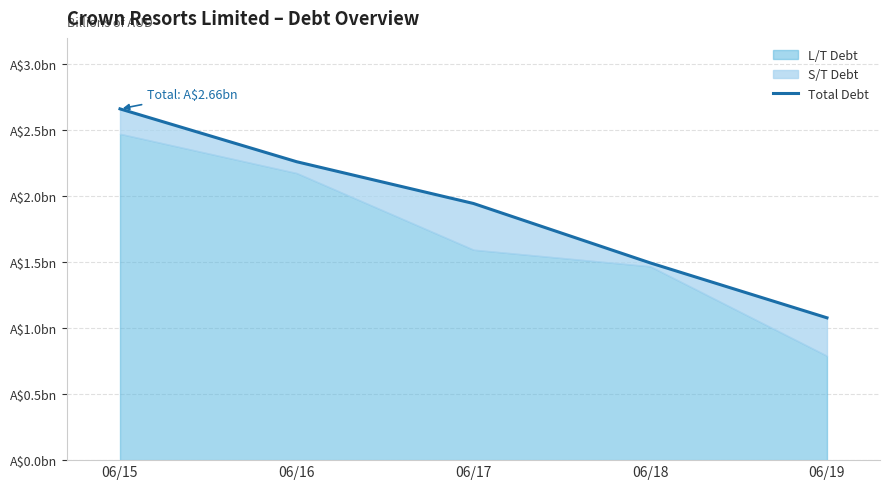

How many categories are shown in the chart?

5